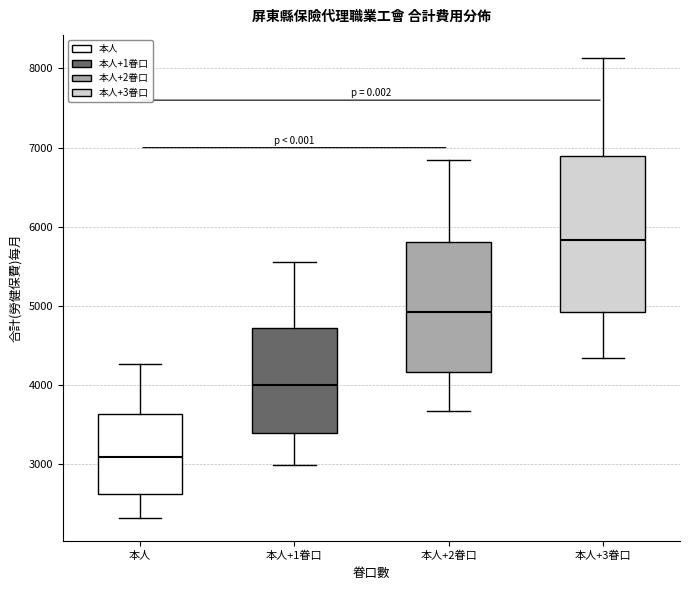

Where does the lower whisker of the box for 本人 end on the y-axis? The values are not printed on the chart, so give them approximately, as read against the axis.

2300